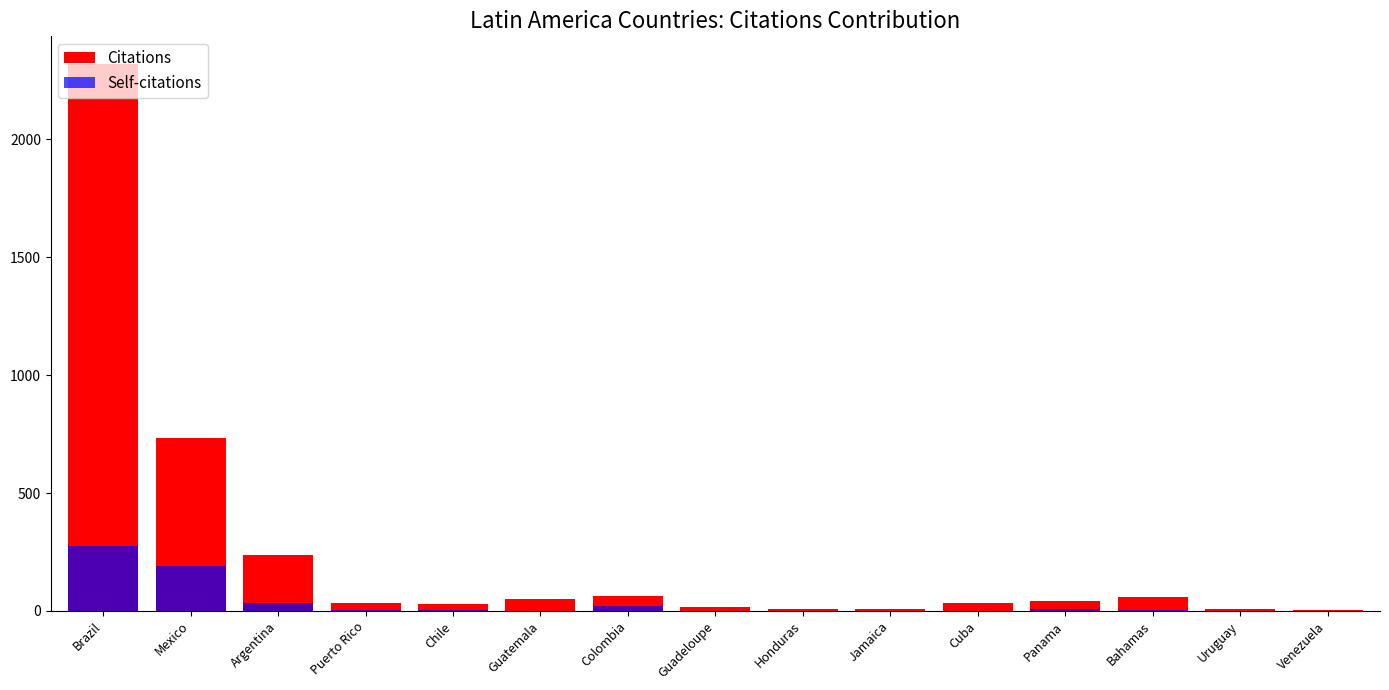

What are all the series names shown in the legend?

Citations, Self-citations